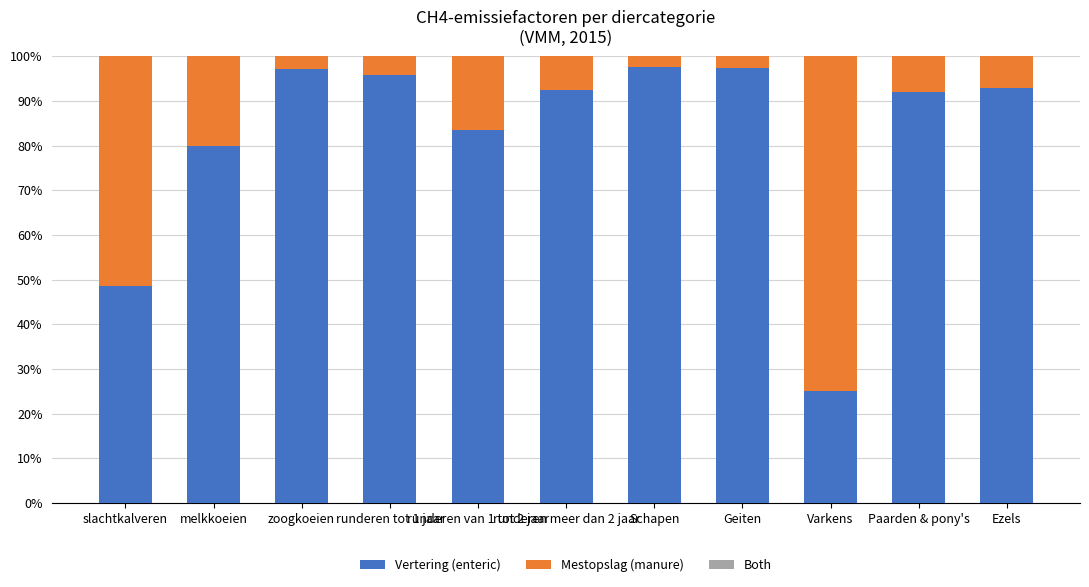

Where is Vertering (enteric) nearest to the value 61?

slachtkalveren